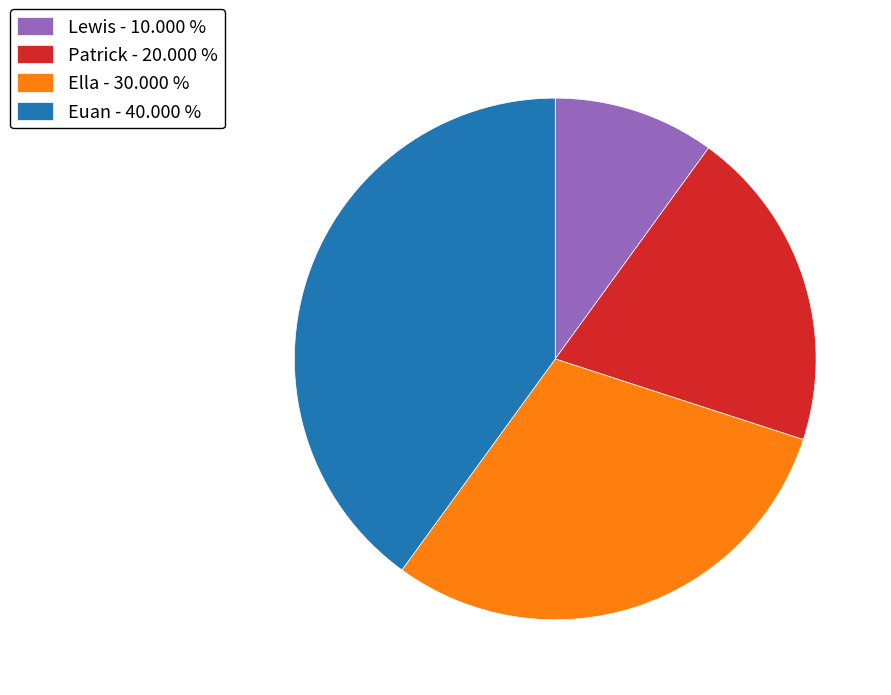

Do Patrick and Lewis together represent more than half of the pie?

No